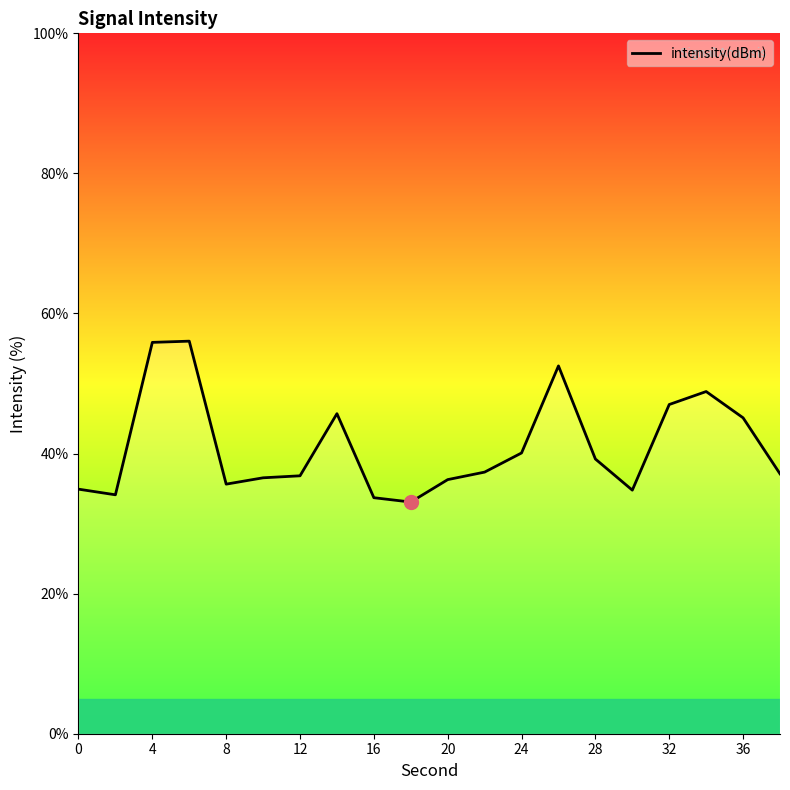

How many lines are shown in the chart?

1